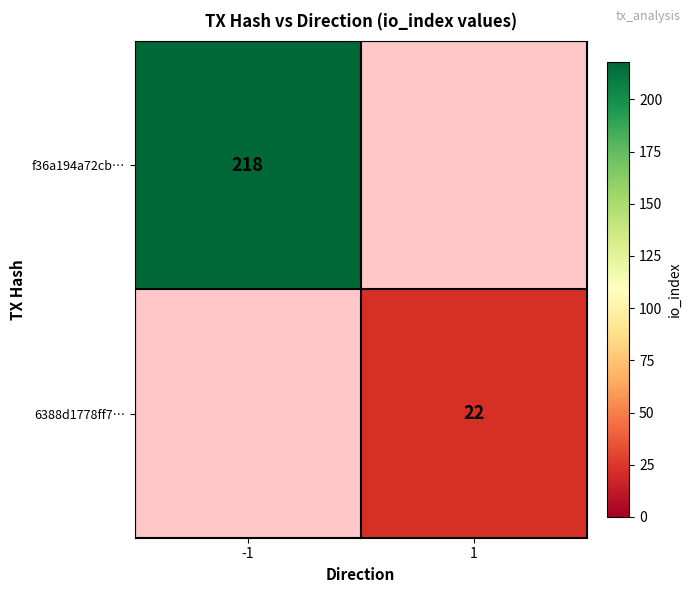

At how many categories does at least one series exceed 159?

1